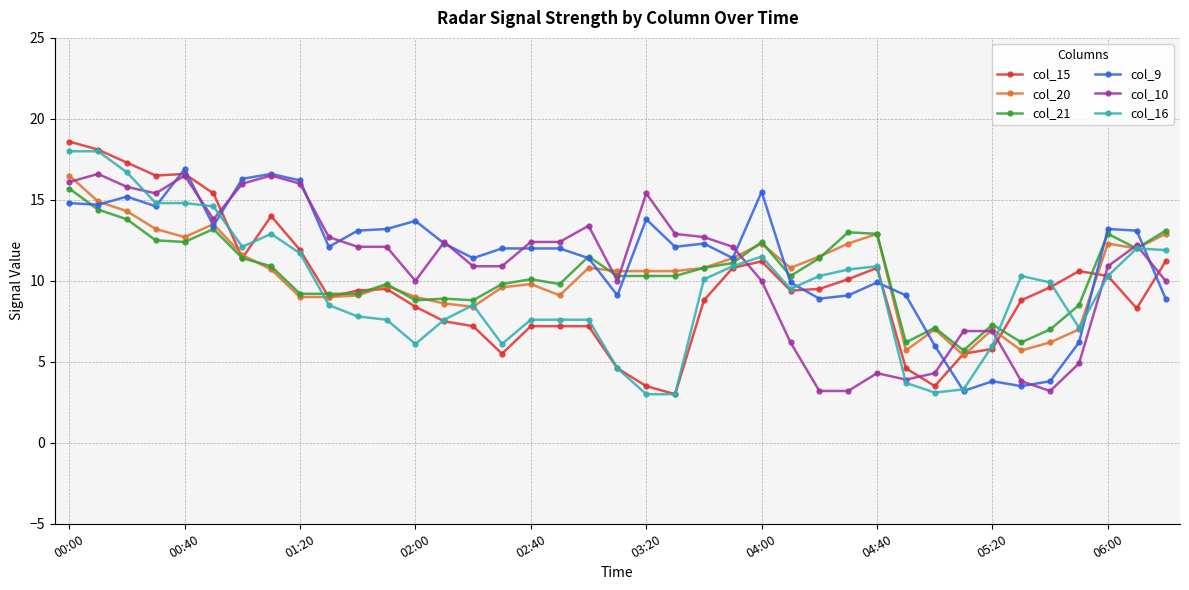

What is the minimum value shown in the chart?

3.0